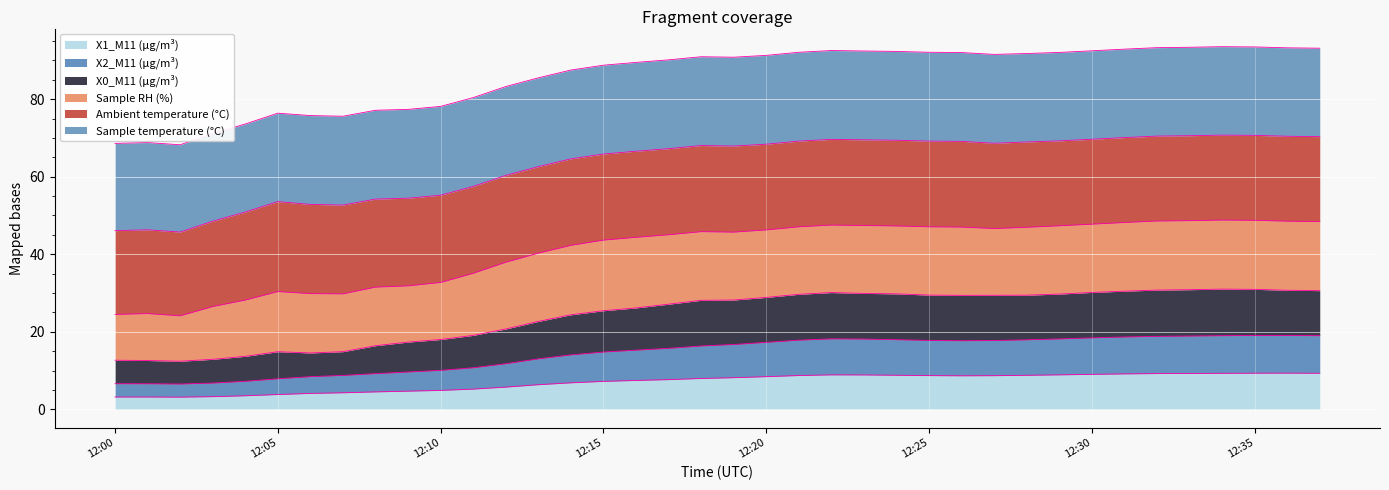

What is the average value of the X1_M11 (μg/m³) series?

7.0